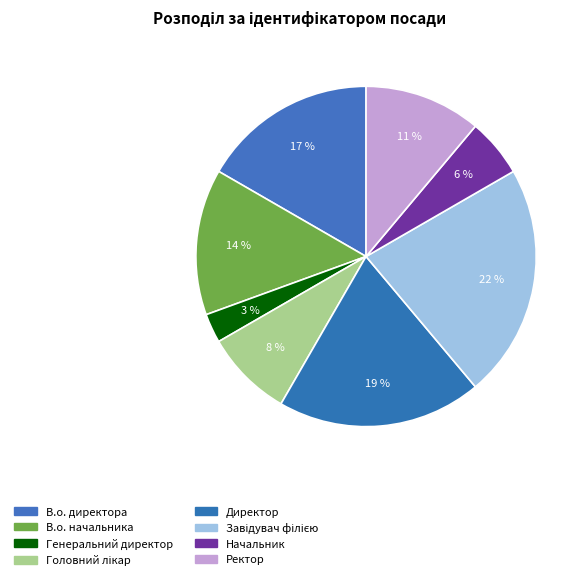

What portion of the pie excludes Генеральний директор?

97.2%